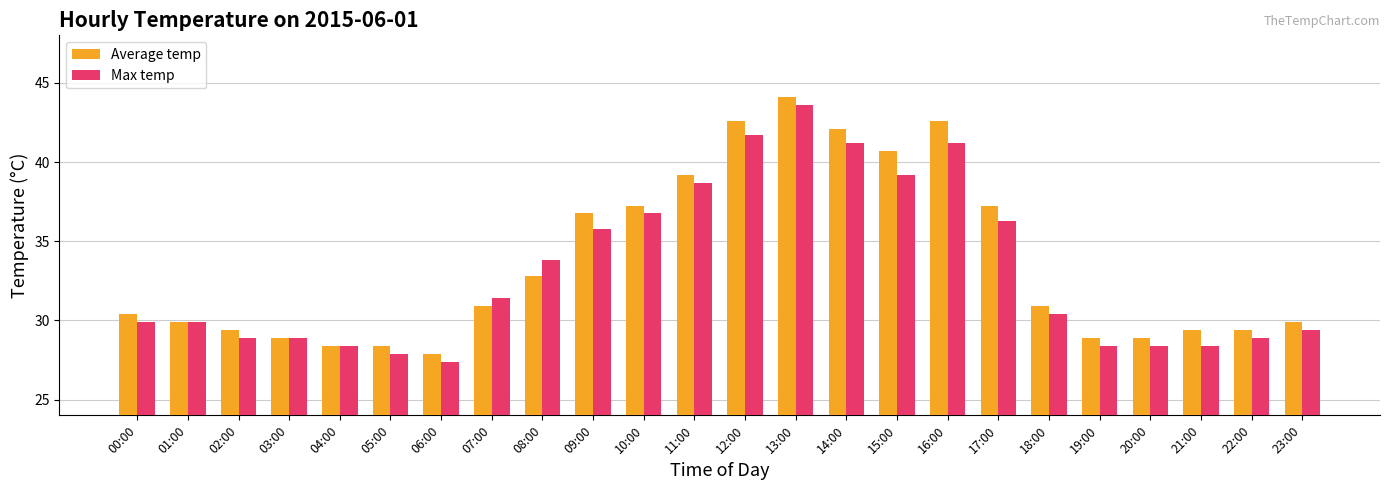

What position from the right is 04:00?

20